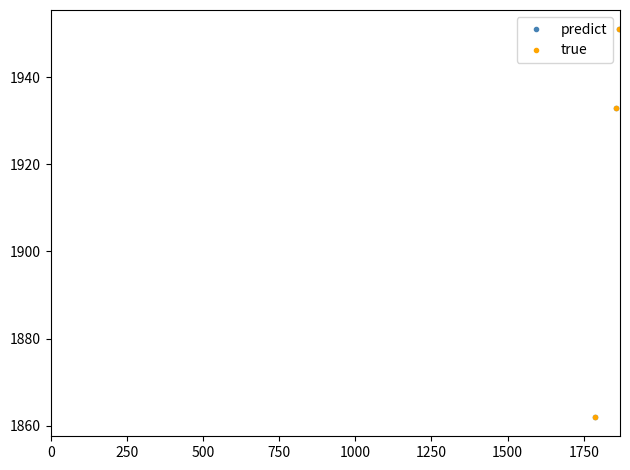

What is the value of the predict point at the 2nd from the left?

1933